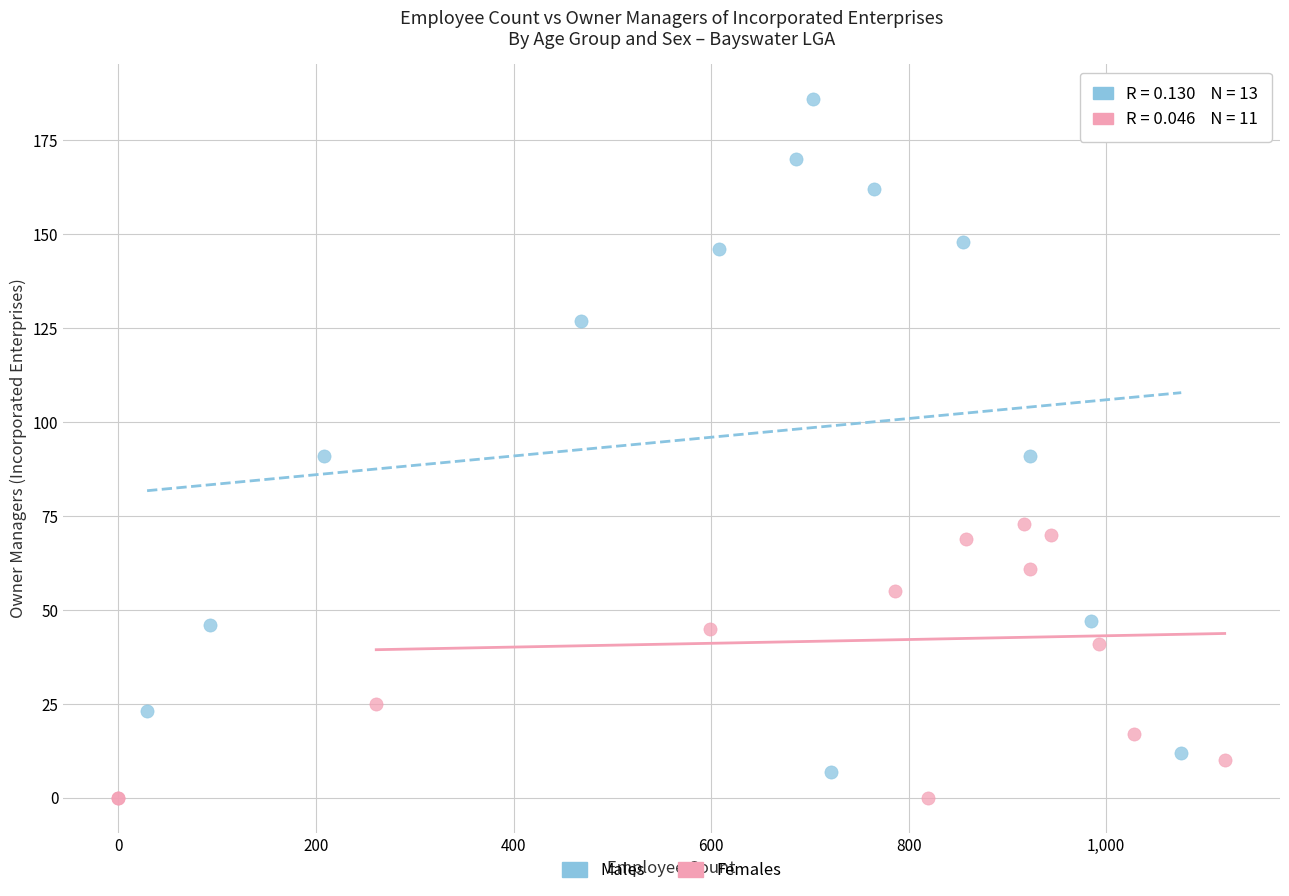

What are all the series names shown in the legend?

Males, Females